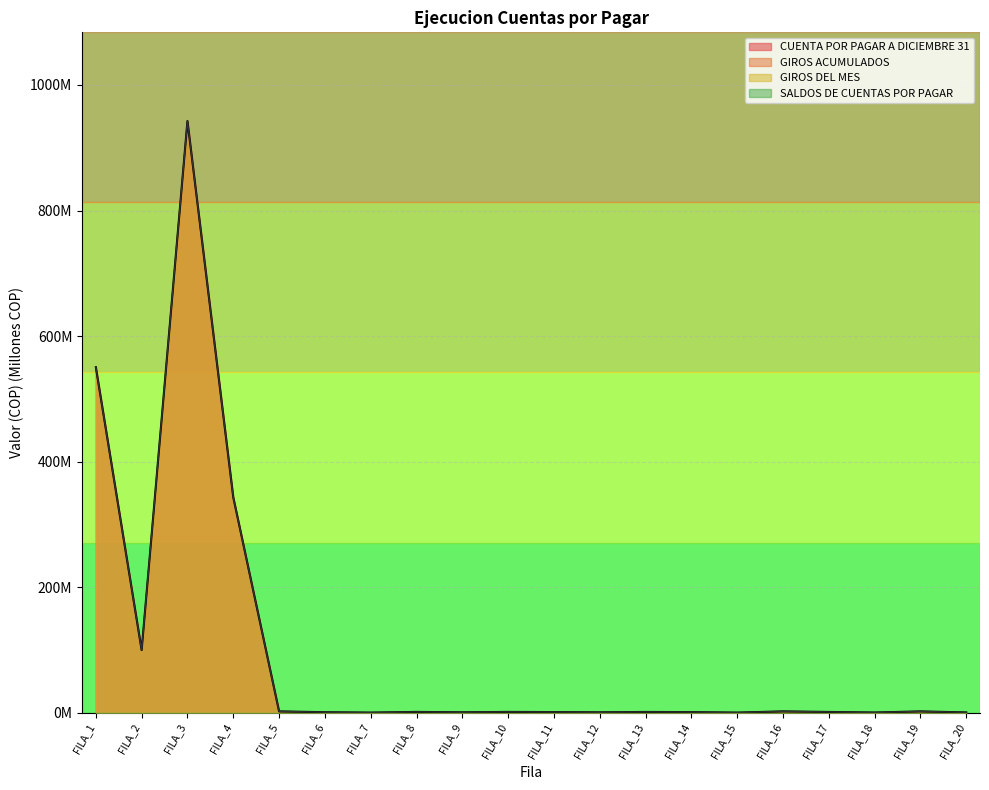

Which series has the widest spread of values?

CUENTA POR PAGAR A DICIEMBRE 31